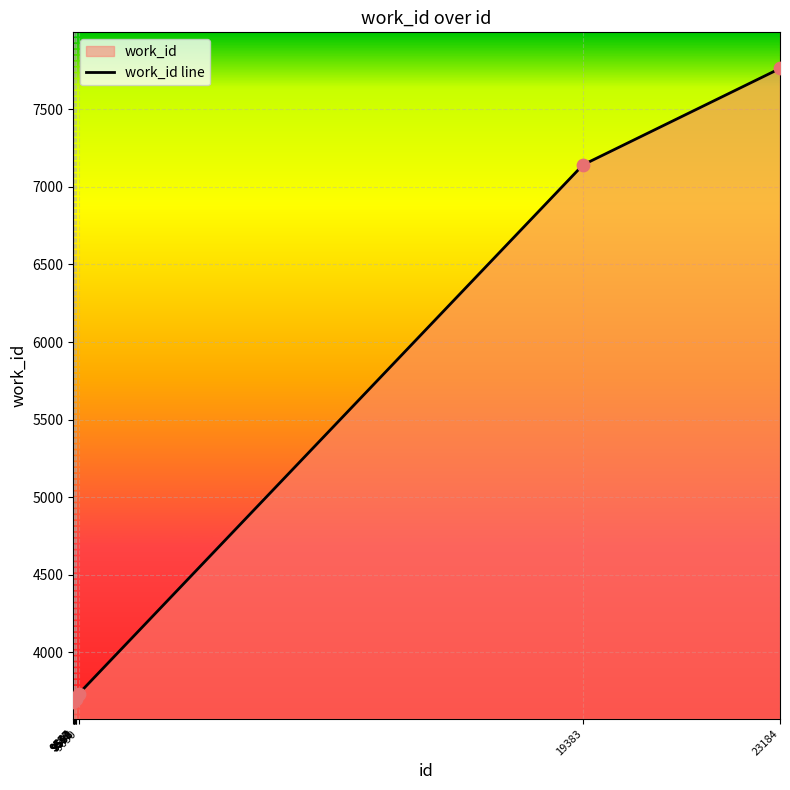

What is the ratio of the value at 9591 to the value at 9650?

1.0